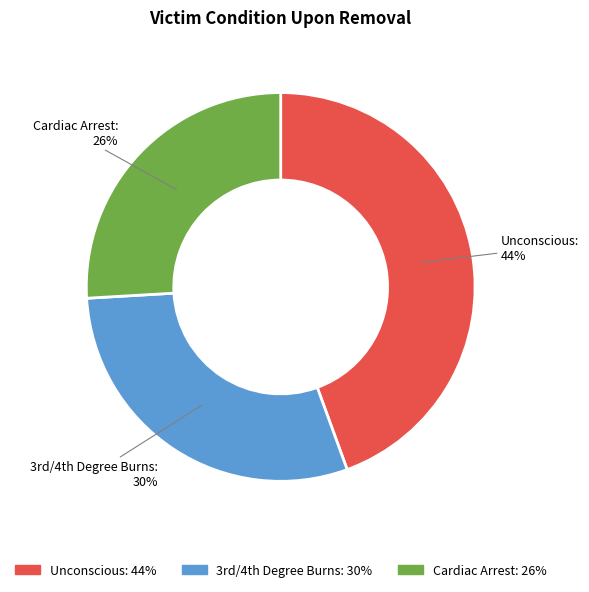

True or false: Cardiac Arrest accounts for 34% of the total.

False